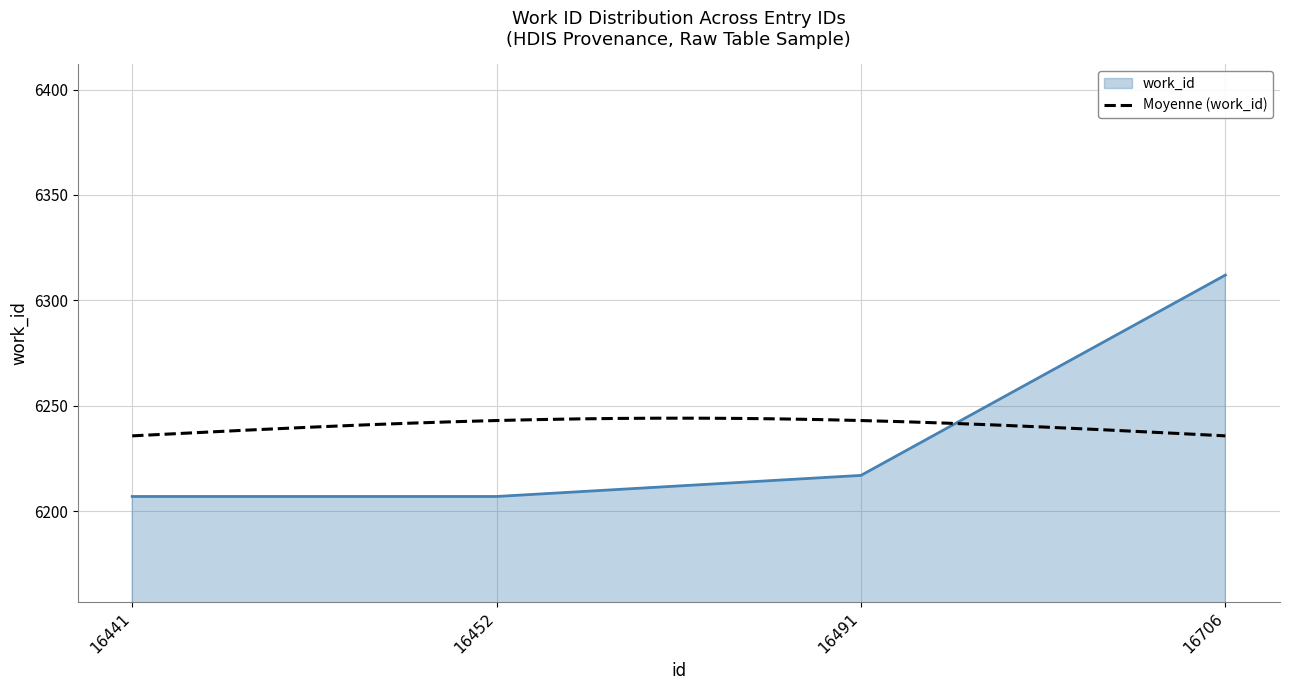

Which category has the lowest value across all series?

16441